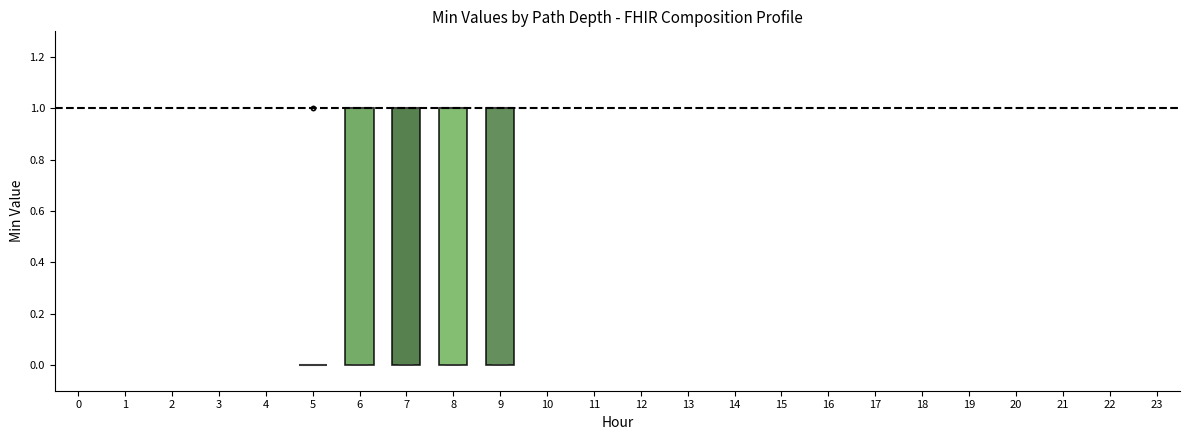

Reading left to right, transcribe this box plot: for each box, give where its median line is, the range the box spans, and where its two whiskers end, as read against the y-axis. The values are not printed on the chart, so give them approximately, as read against the axis.

5: box collapsed to a line at 0, whiskers 0 to 0
6: median 1 (drawn on the box's upper edge), box 0 to 1, whiskers 0 to 1
7: median 1 (drawn on the box's upper edge), box 0 to 1, whiskers 0 to 1
8: median 1 (drawn on the box's upper edge), box 0 to 1, whiskers 0 to 1
9: median 1 (drawn on the box's upper edge), box 0 to 1, whiskers 0 to 1